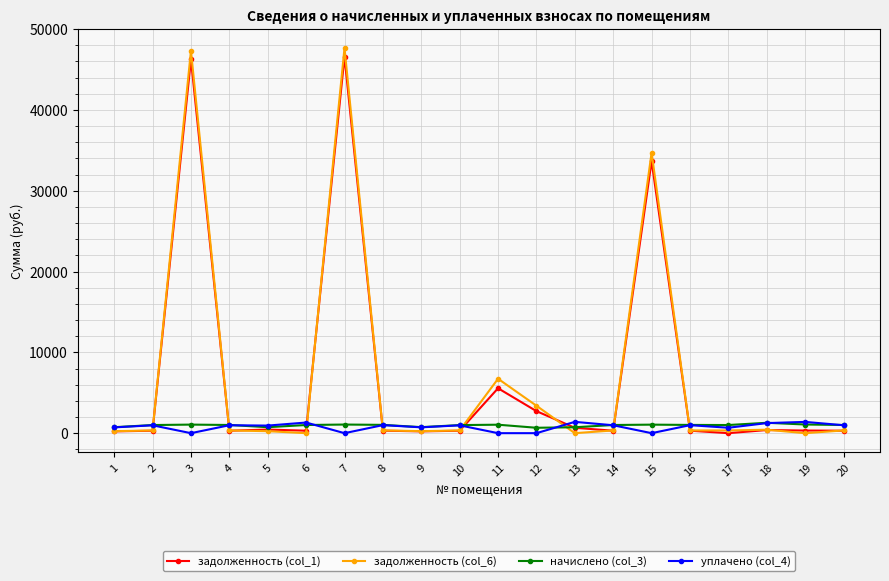

Which series has the widest spread of values?

задолженность (col_6)